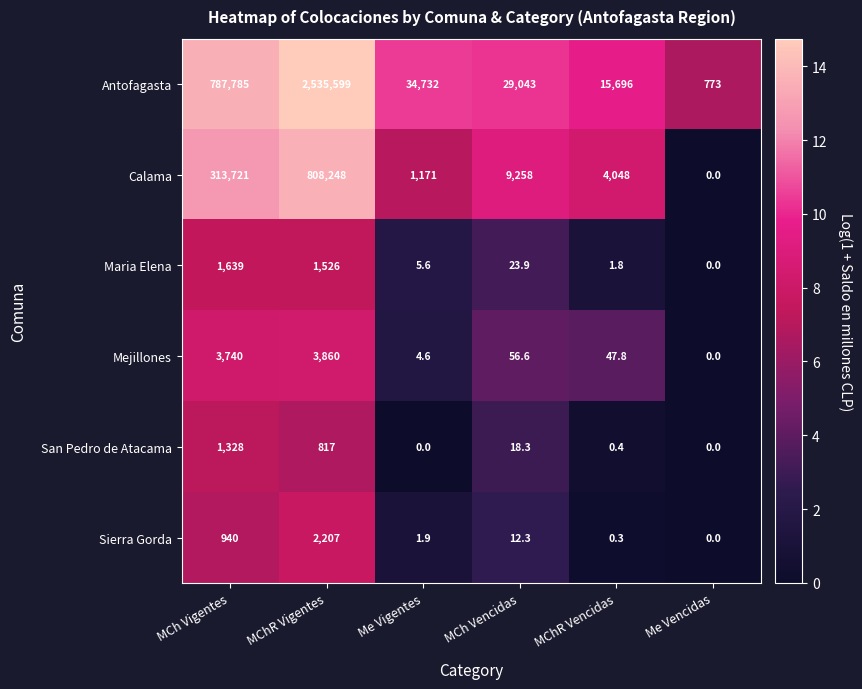

Which series has the widest spread of values?

Antofagasta